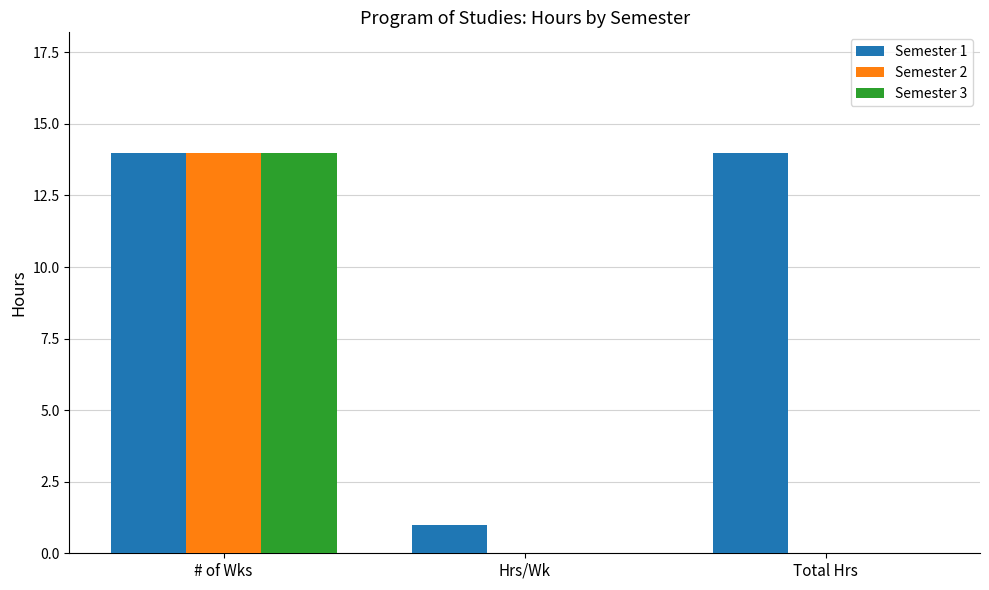

Reading left to right, list all the values displayed in this chart.

Semester 1: # of Wks=14	Hrs/Wk=1	Total Hrs=14
Semester 2: # of Wks=14	Hrs/Wk=0	Total Hrs=0
Semester 3: # of Wks=14	Hrs/Wk=0	Total Hrs=0